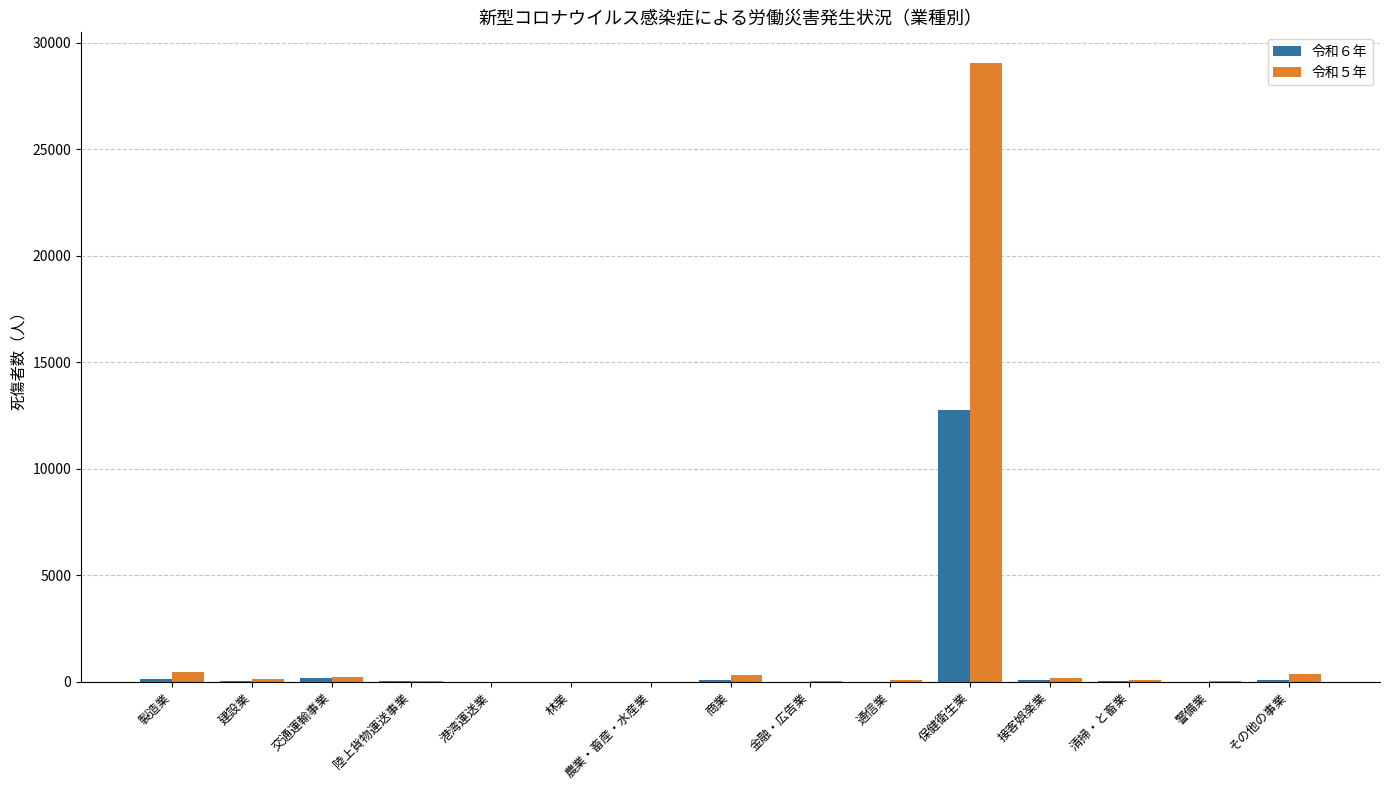

At which category is the sum across all series the highest?

保健衛生業